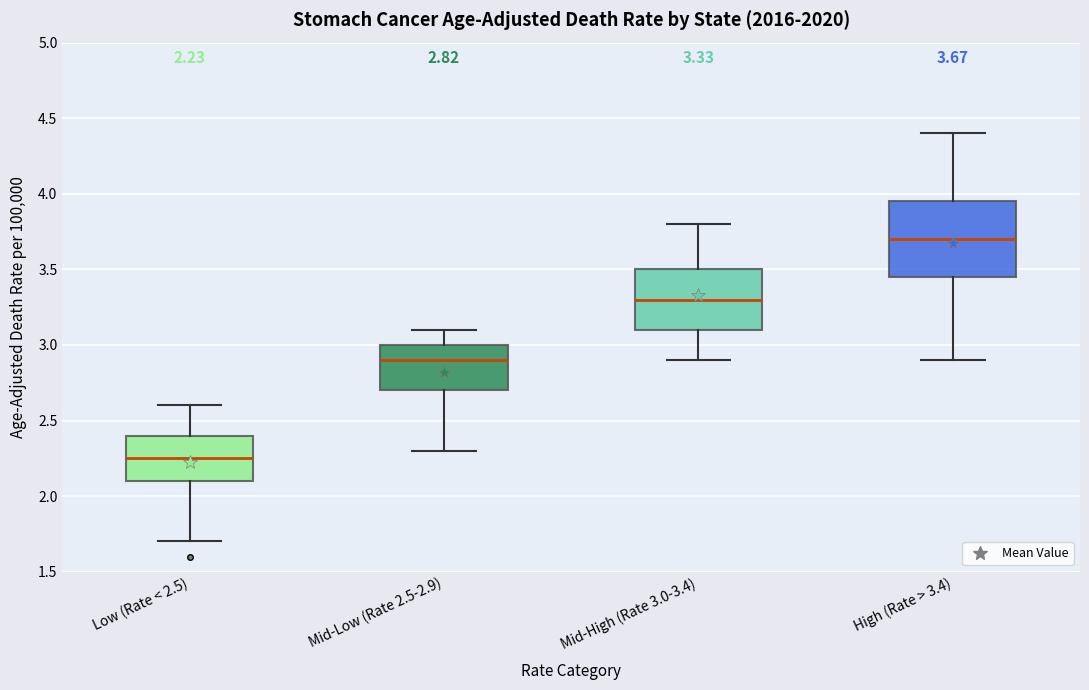

Which box is the tallest, from its lower edge to its upper edge?

High (Rate > 3.4)